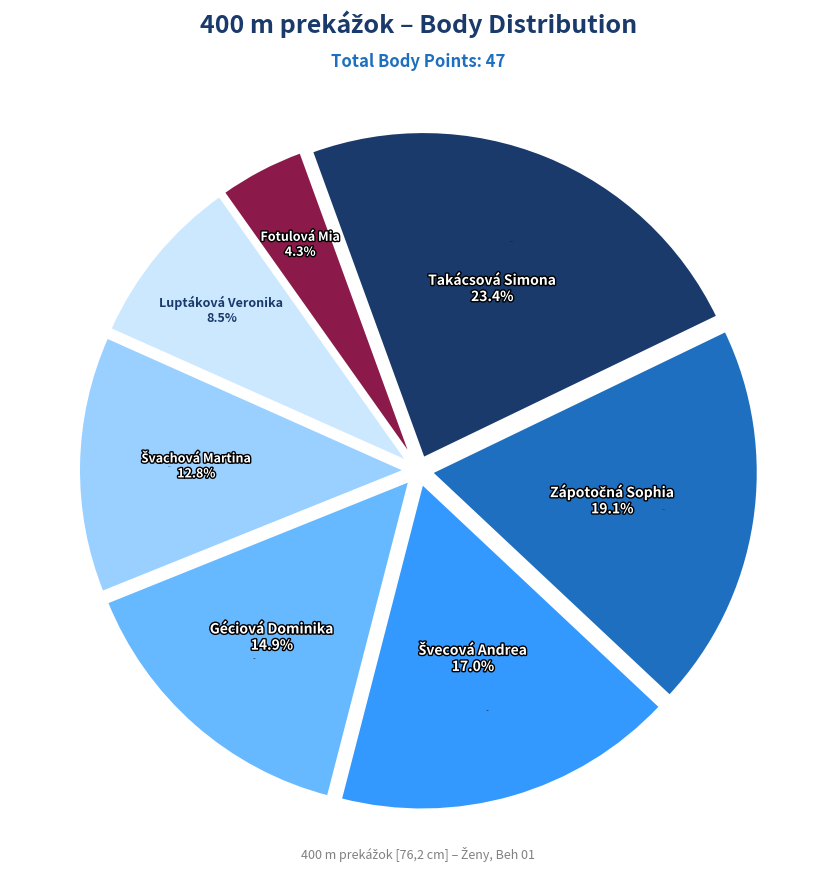

True or false: Švachová Martina accounts for 23% of the total.

False